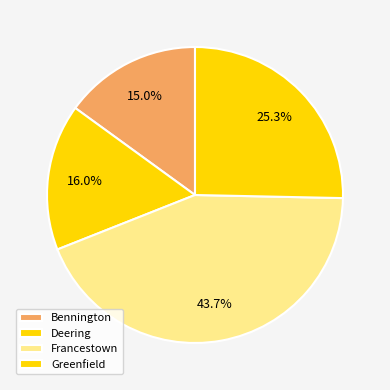

How many segments does this pie chart have?

4